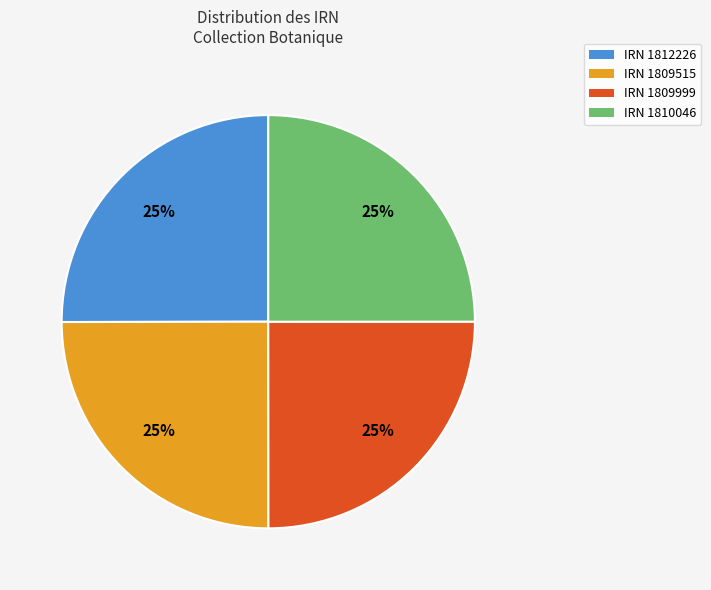

To the nearest percent, what is the average slice percentage?

25%